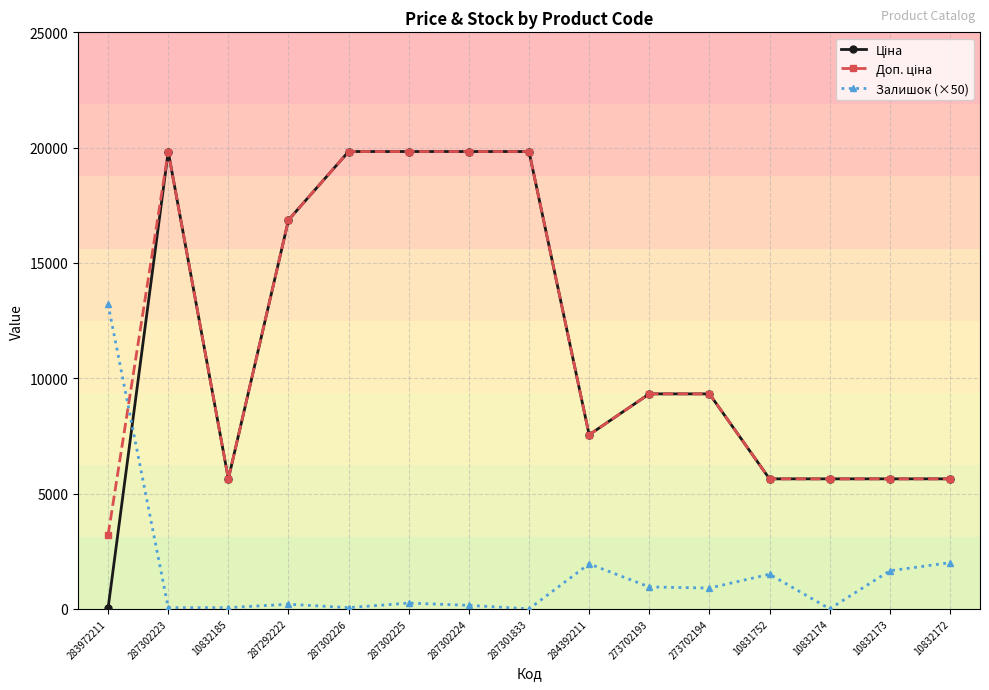

What is the label of the 1st point from the right?

10832172